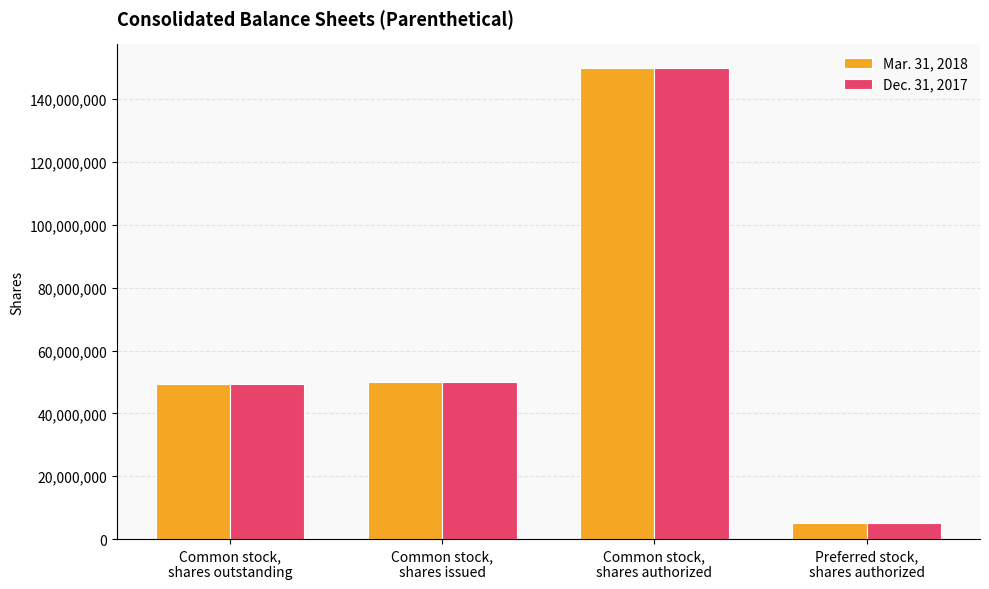

At which category is the sum across all series the highest?

Common stock,
shares authorized